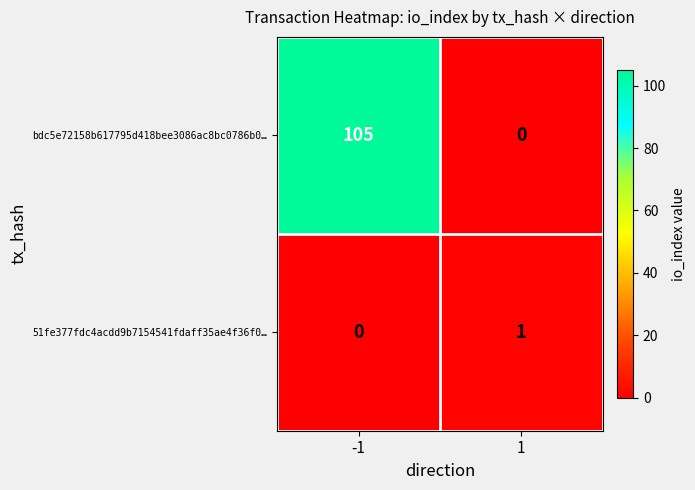

List the labels in order of bdc5e72158b617795d418bee3086ac8bc0786b0… value, largest first.

-1, 1